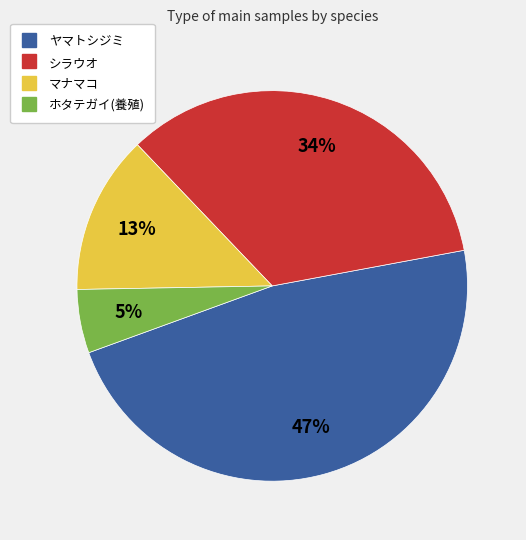

Which category has the biggest portion of the pie?

ヤマトシジミ